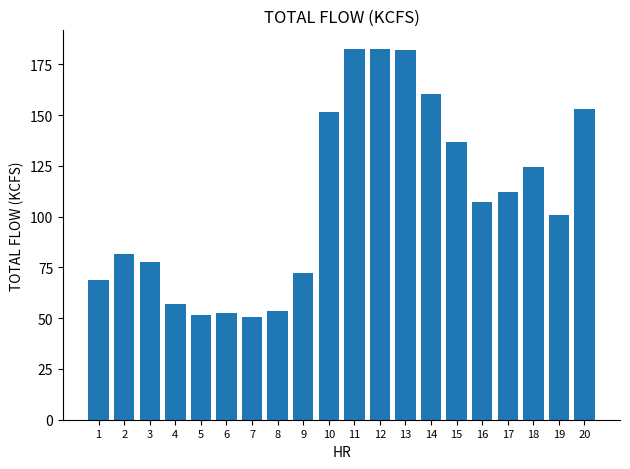

At which label is the value closest to 116?

17